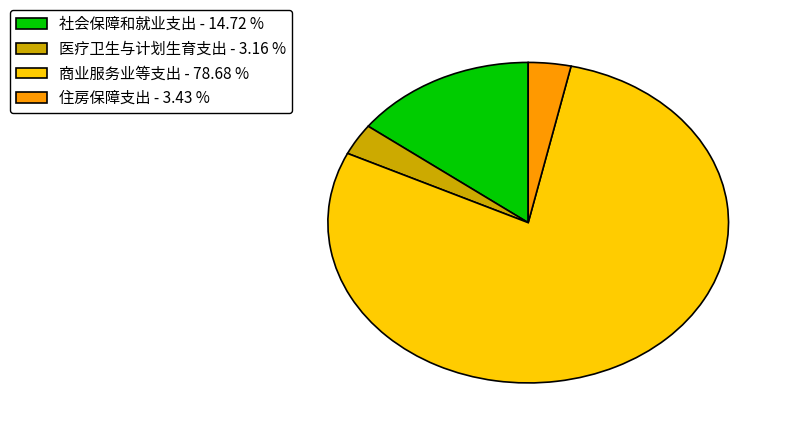

Which has a higher value, 医疗卫生与计划生育支出 - 3.16 % or 社会保障和就业支出 - 14.72 %?

社会保障和就业支出 - 14.72 %